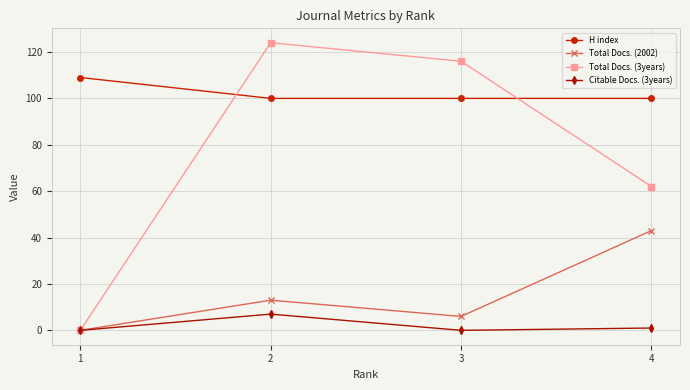

What is the highest value of the Citable Docs. (3years) series?

7